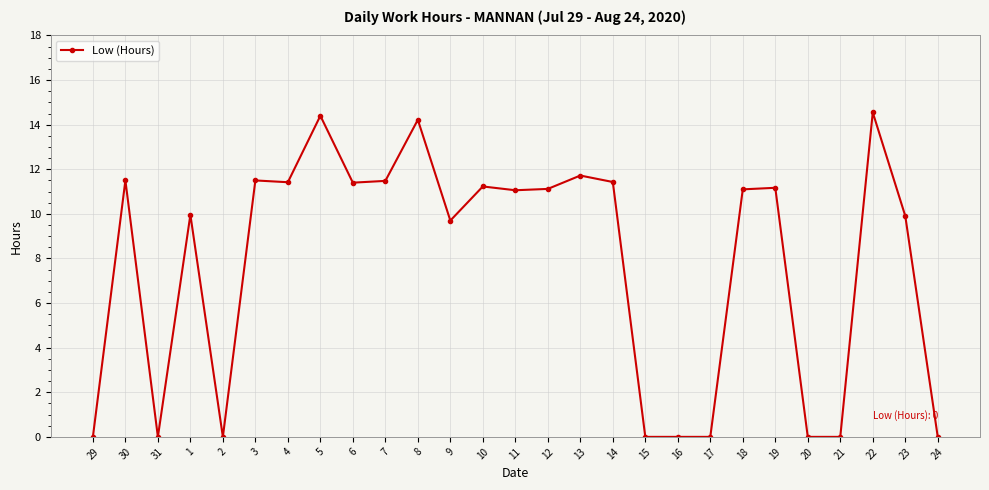

What is the value of the 7th point from the left?

11.4